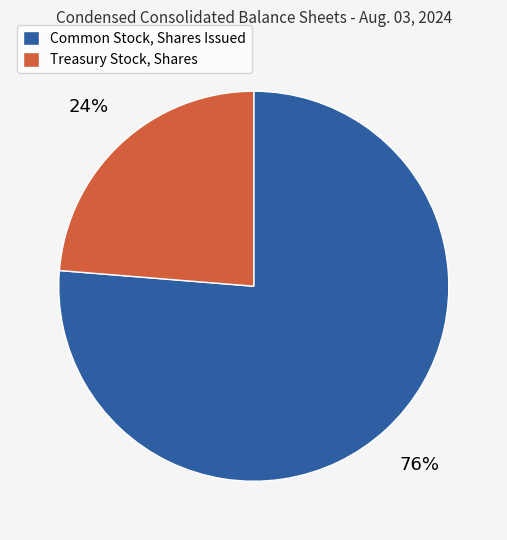

How many slices are in this pie chart?

2